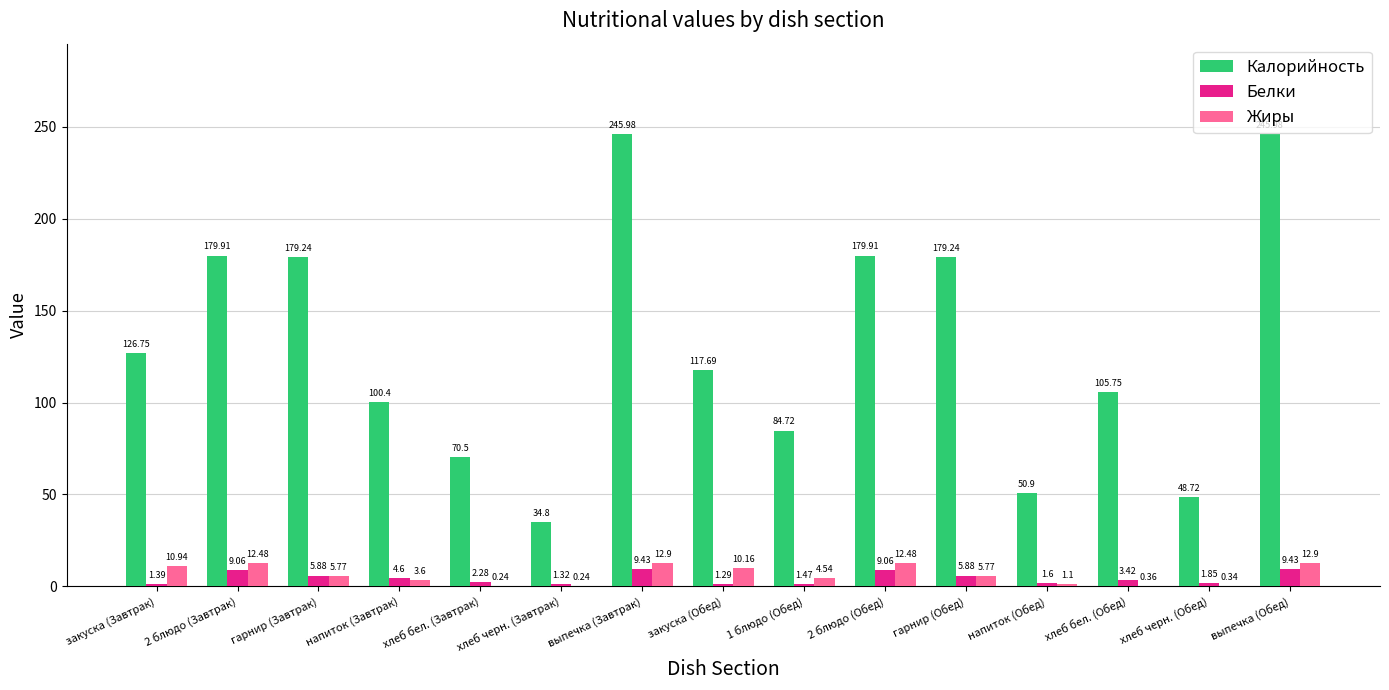

Are the bars horizontal?

No